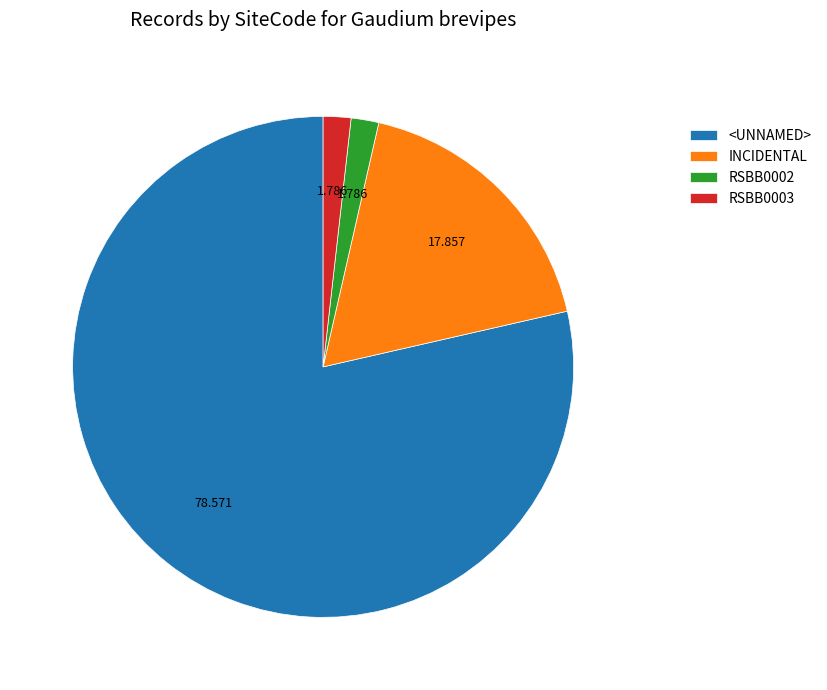

Is it true that RSBB0002 is 2% of the pie?

True